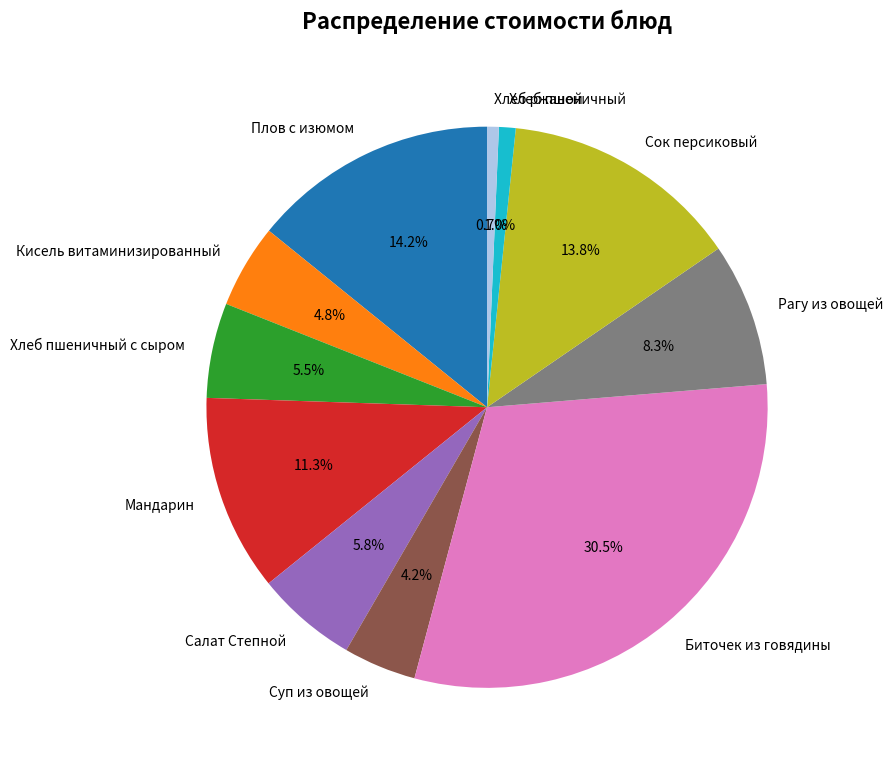

Between Рагу из овощей and Биточек из говядины, which is larger?

Биточек из говядины